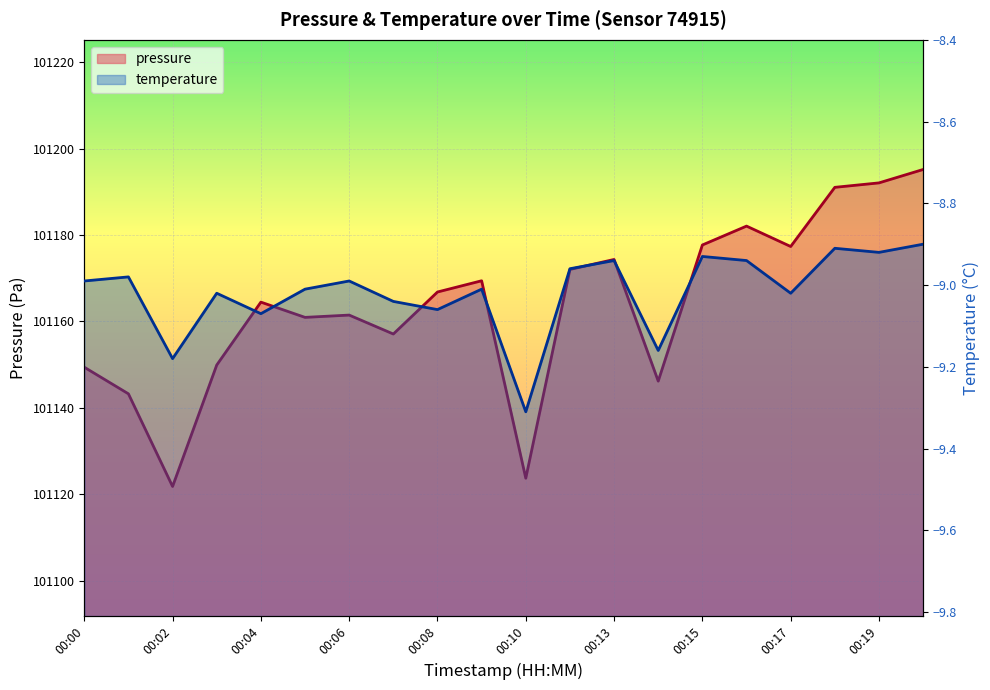

Reading right to left, list all the values displayed in this chart.

101195.2	101192.1	101191.0	101177.3	101182.1	101177.7	101146.2	101174.3	101172.0	101123.7	101169.4	101166.8	101157.1	101161.5	101160.9	101164.5	101149.9	101121.8	101143.2	101149.4